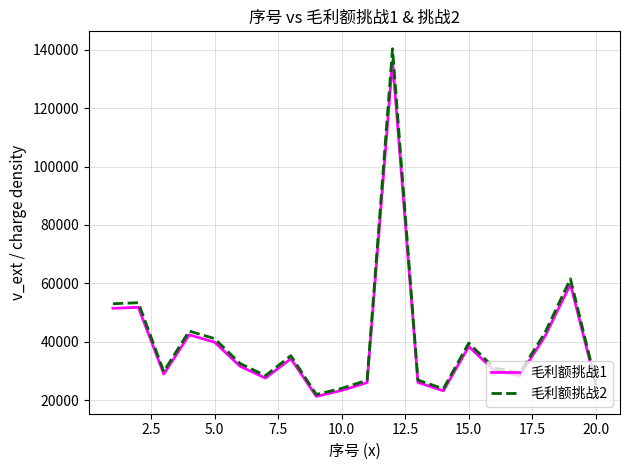

Which series has the widest spread of values?

毛利额挑战2